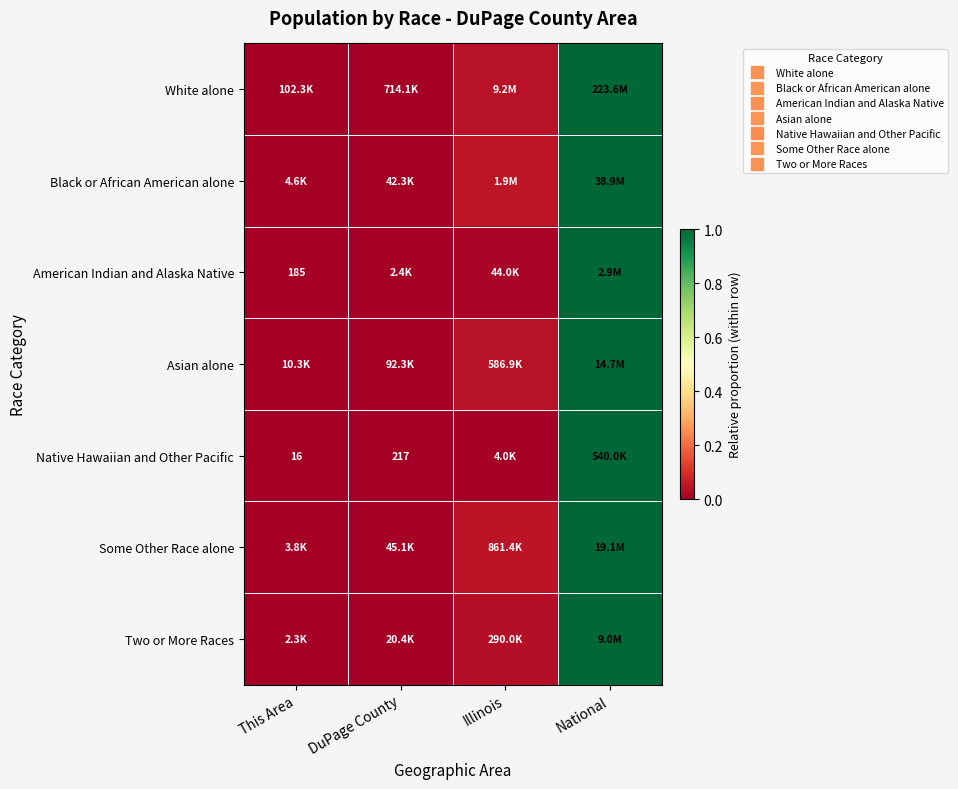

Rank the categories by Two or More Races value from lowest to highest.

This Area, DuPage County, Illinois, National